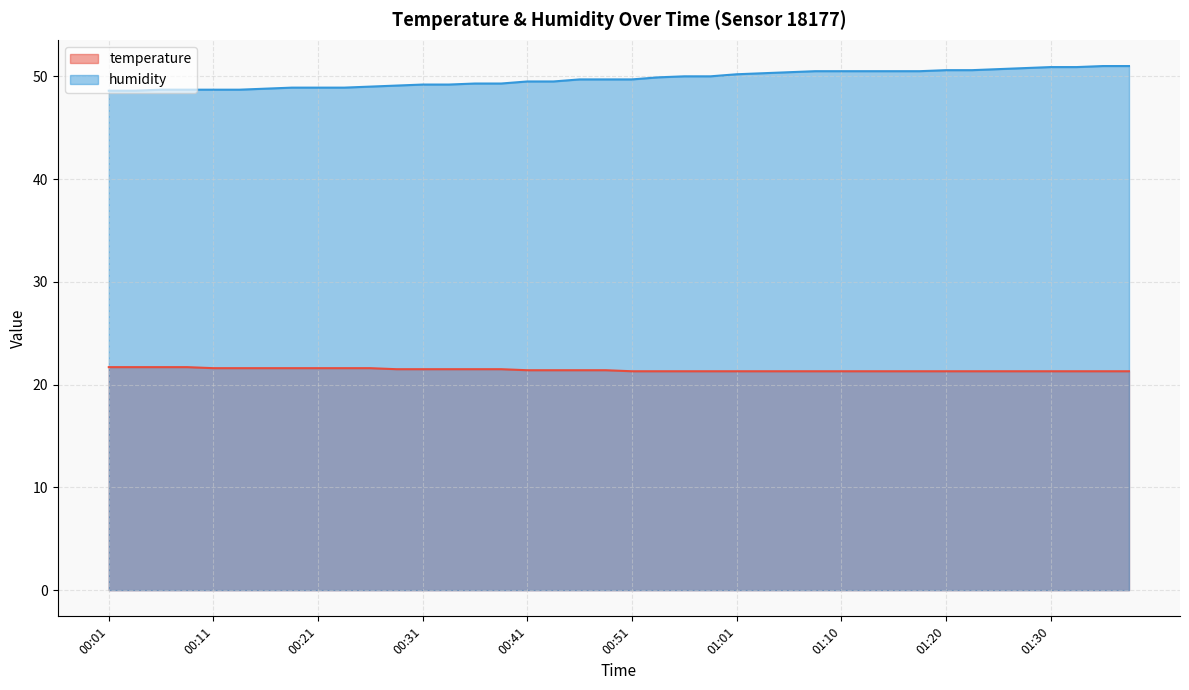

True or false: temperature and humidity intersect in this chart.

False